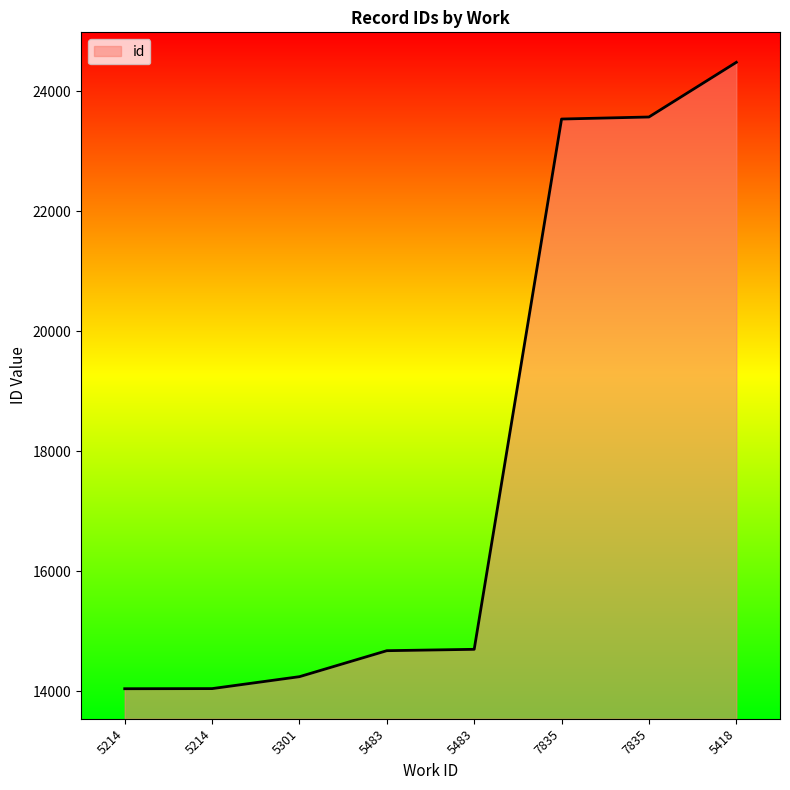

Does the chart display data point markers on the line(s)?

No